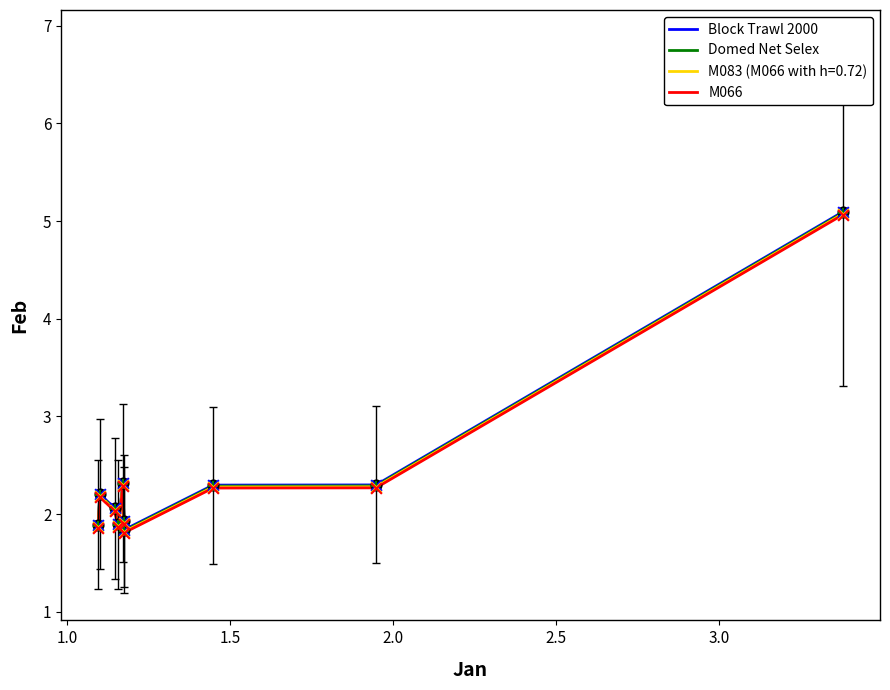

What is the maximum value shown in the chart?

5.1